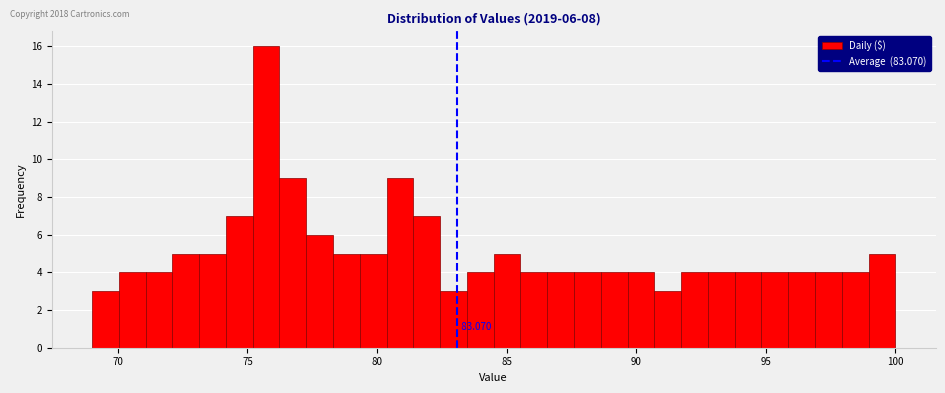

Around what value on the x-axis is the tallest bar? Give the approximate position of its centre, as read against the axis.

75.5